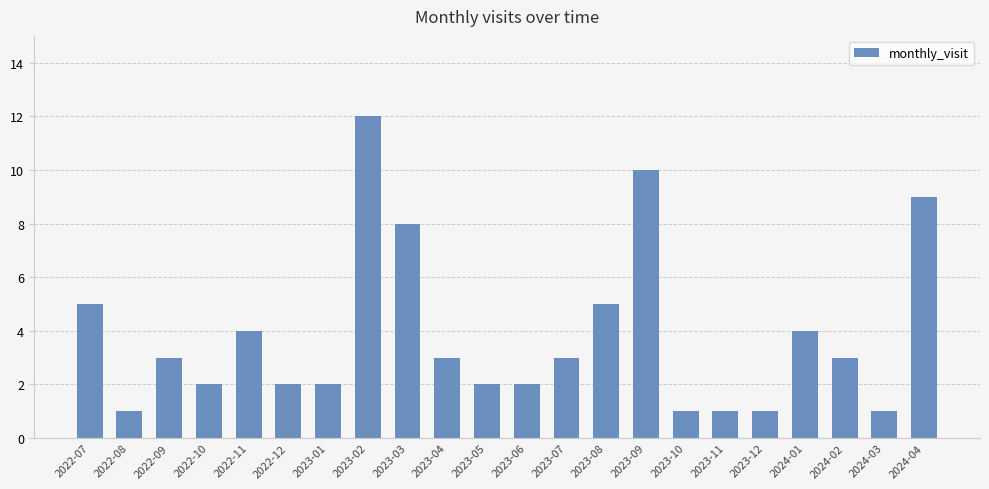

At which category does the chart reach its peak across all series?

2023-02